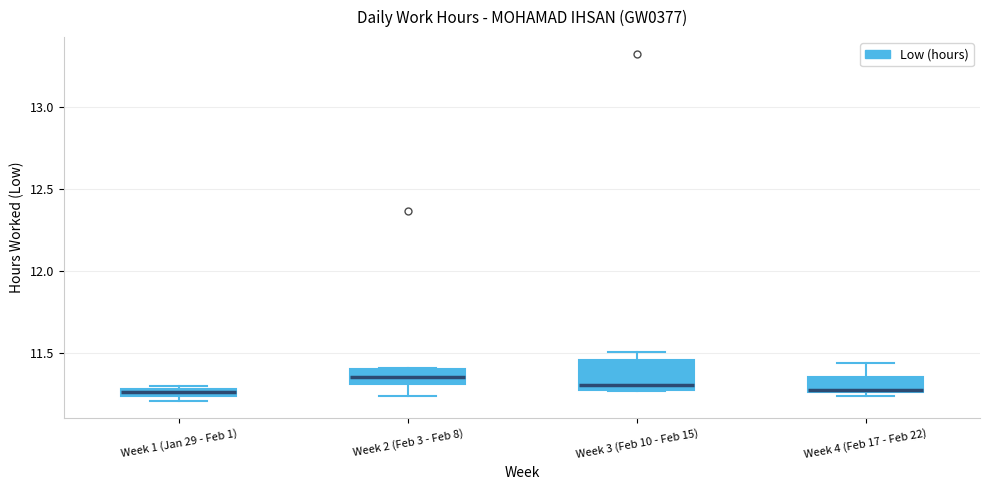

Where is the upper edge of the box for Week 1 (Jan 29 - Feb 1) on the y-axis? The values are not printed on the chart, so give them approximately, as read against the axis.

11.30